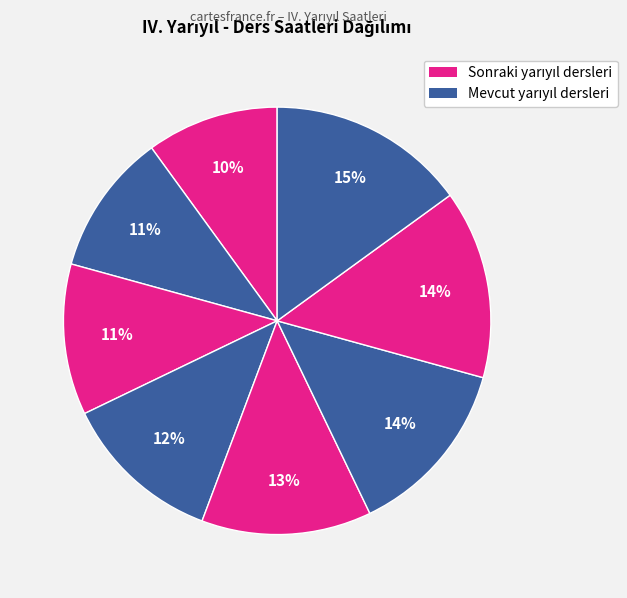

Count the number of slices in the pie.

8